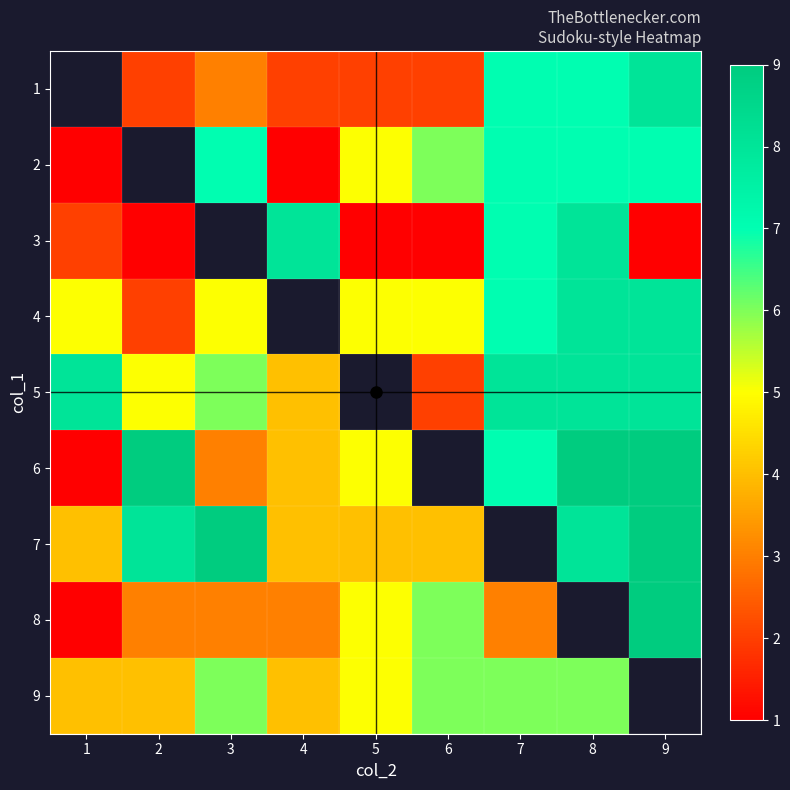

What is the difference between the maximum and second lowest values in the 5 series?

4.0